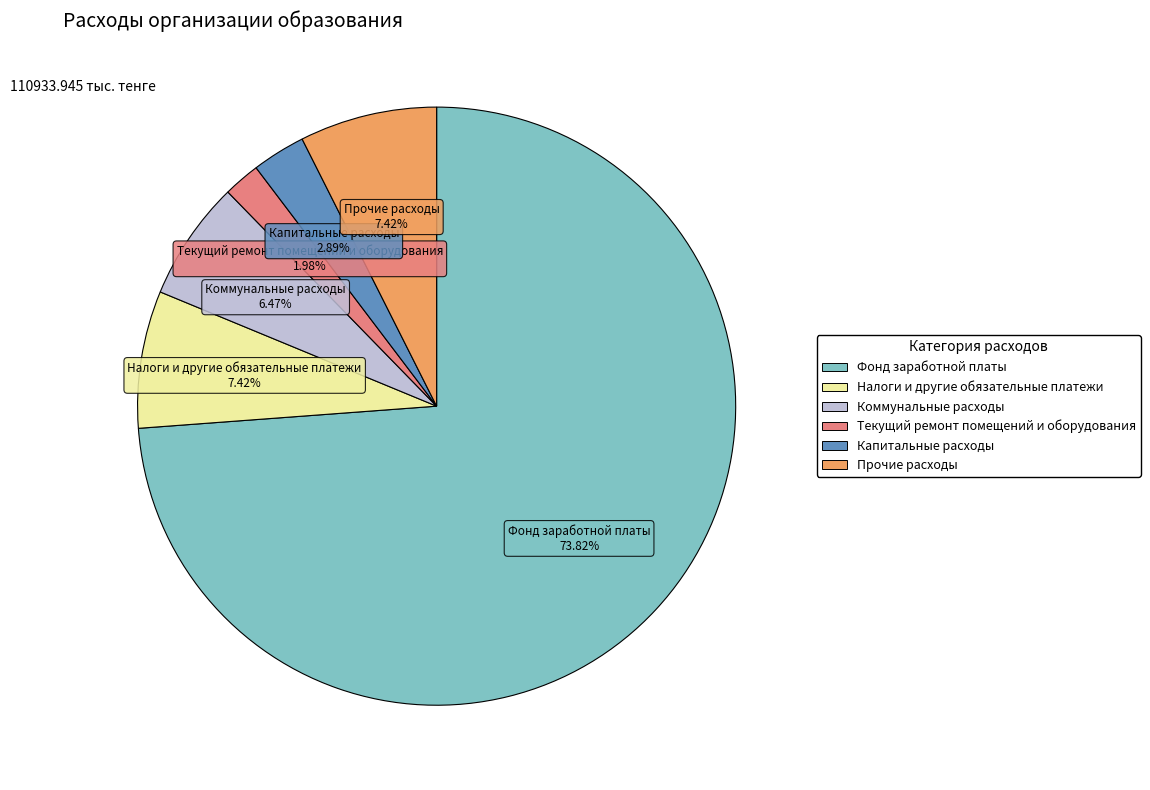

Approximately how many times larger is the value at Коммунальные расходы compared to Прочие расходы?

0.9